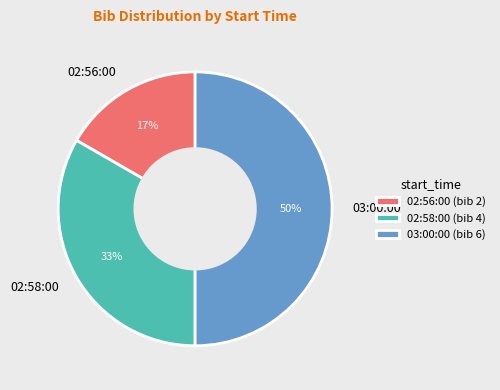

Rank the categories by value from lowest to highest.

02:56:00, 02:58:00, 03:00:00